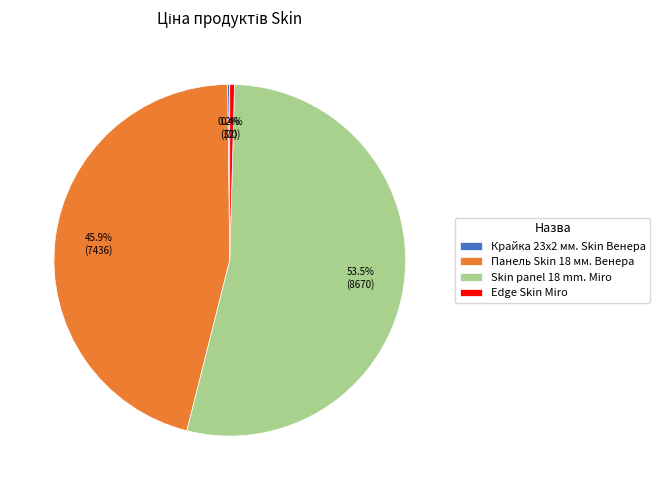

What portion of the pie excludes Edge Skin Miro?

99.6%